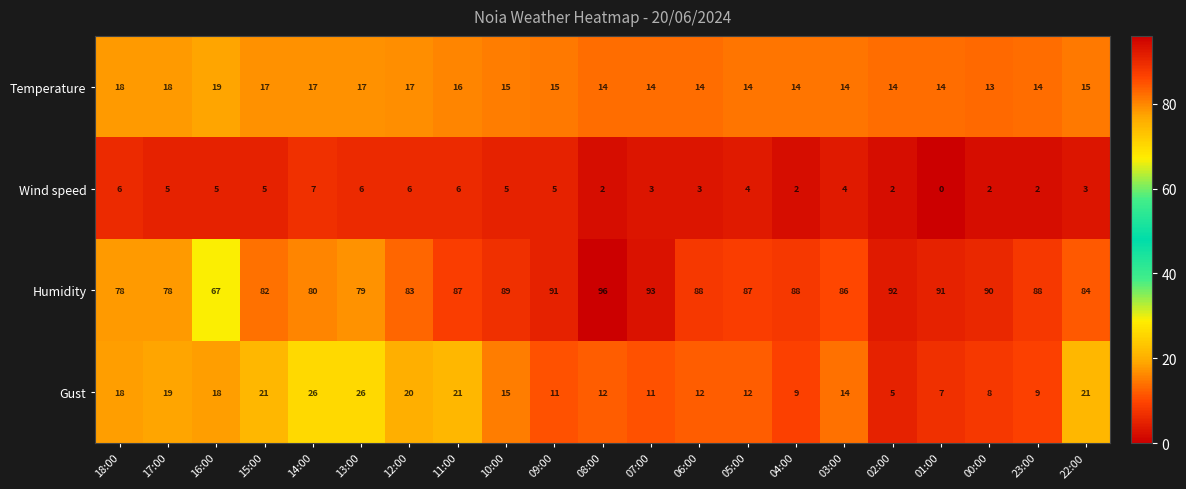

What is the approximate value of Gust at 13:00?

26